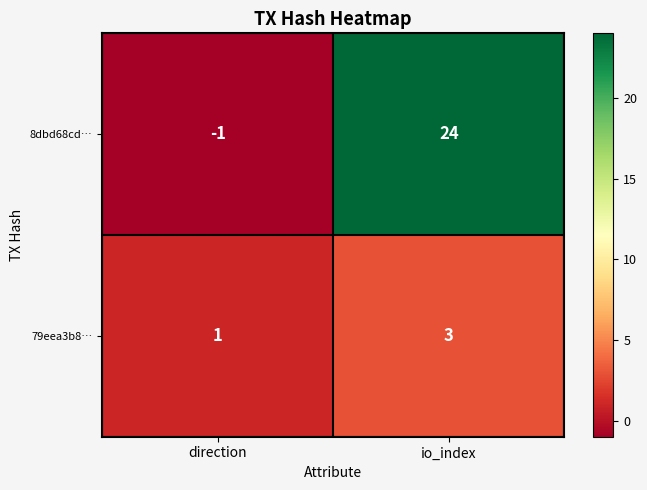

Between direction and io_index, which series saw the biggest shift?

8dbd68cd…